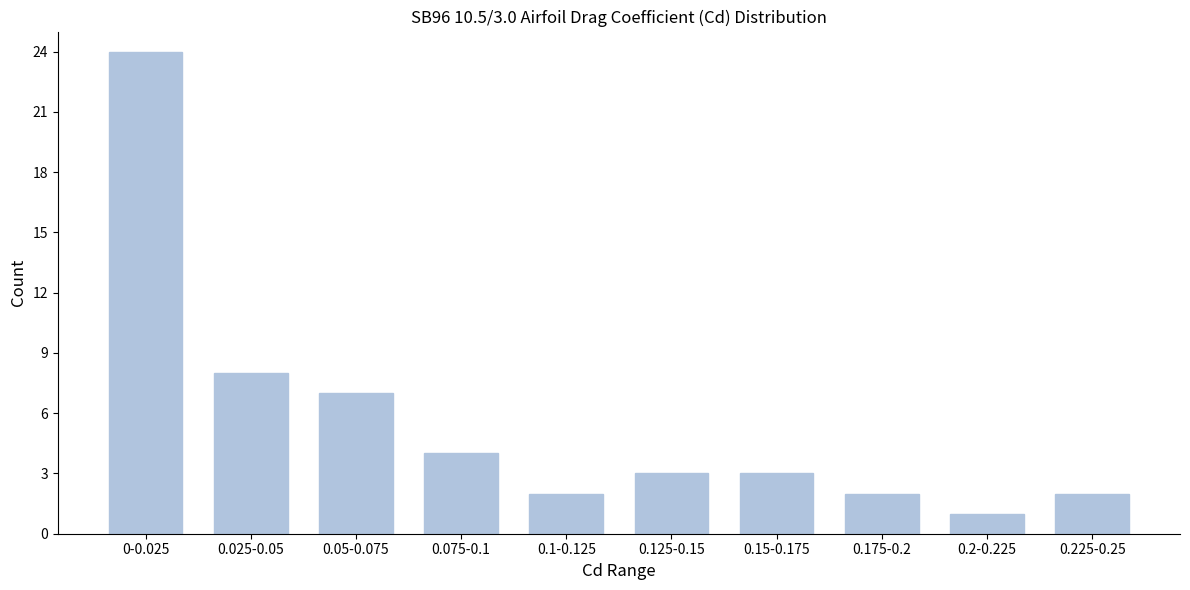

Reading left to right, list all the values displayed in this chart.

0-0.025=24	0.025-0.05=8	0.05-0.075=7	0.075-0.1=4	0.1-0.125=2	0.125-0.15=3	0.15-0.175=3	0.175-0.2=2	0.2-0.225=1	0.225-0.25=2